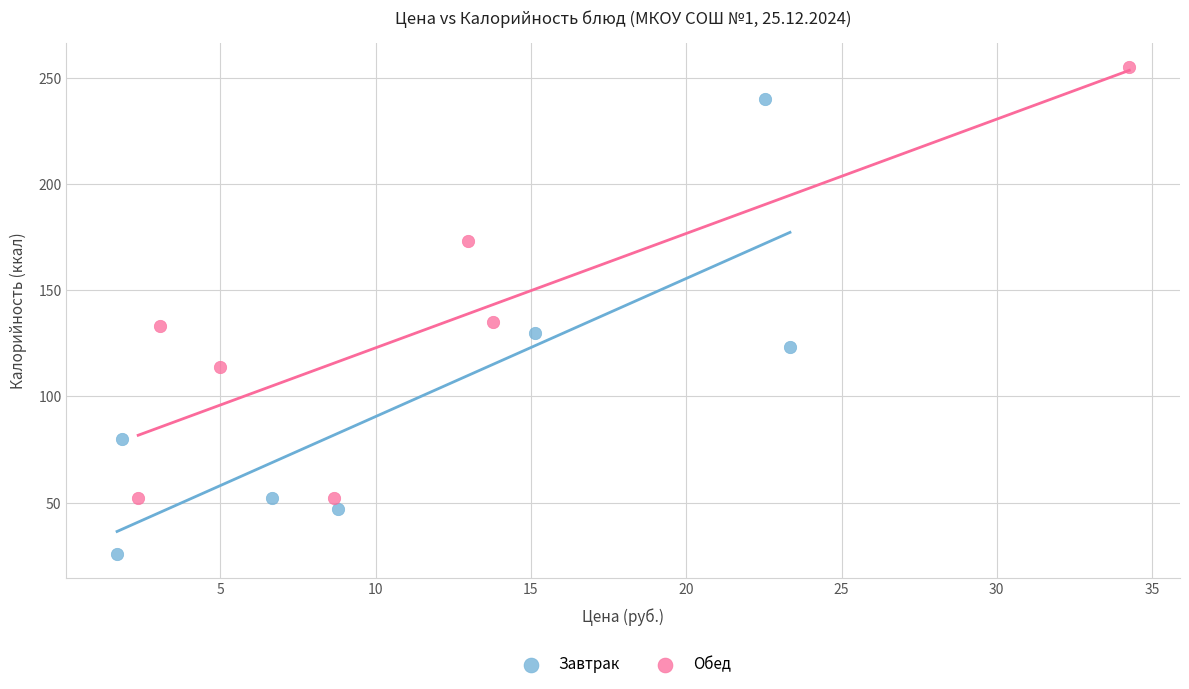

Which series has the largest Y range (max minus min)?

Завтрак